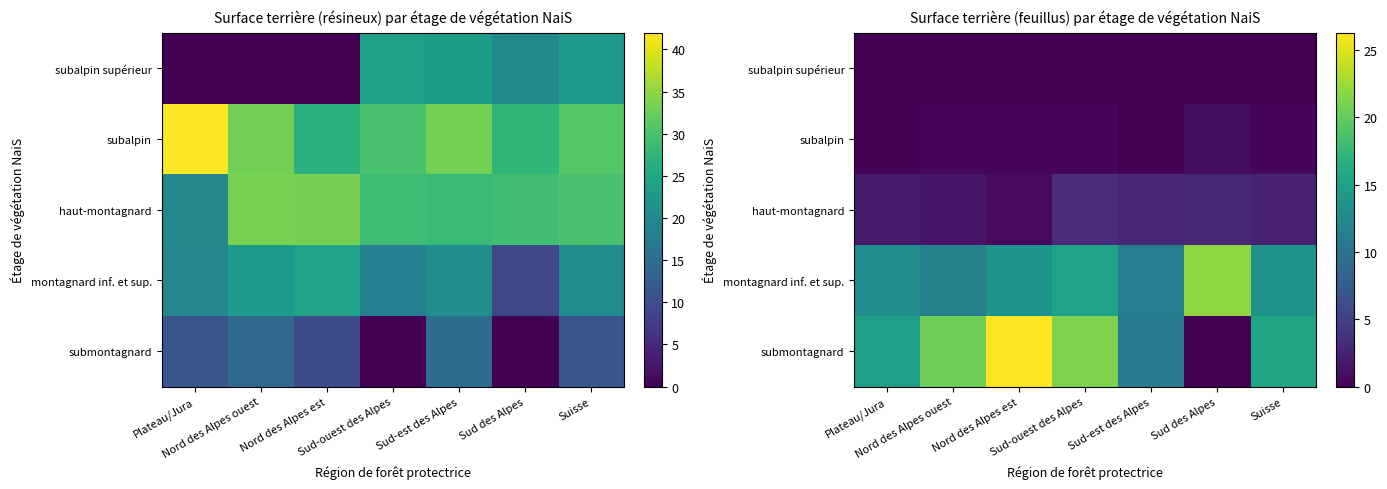

Which series has the widest spread of values?

submontagnard